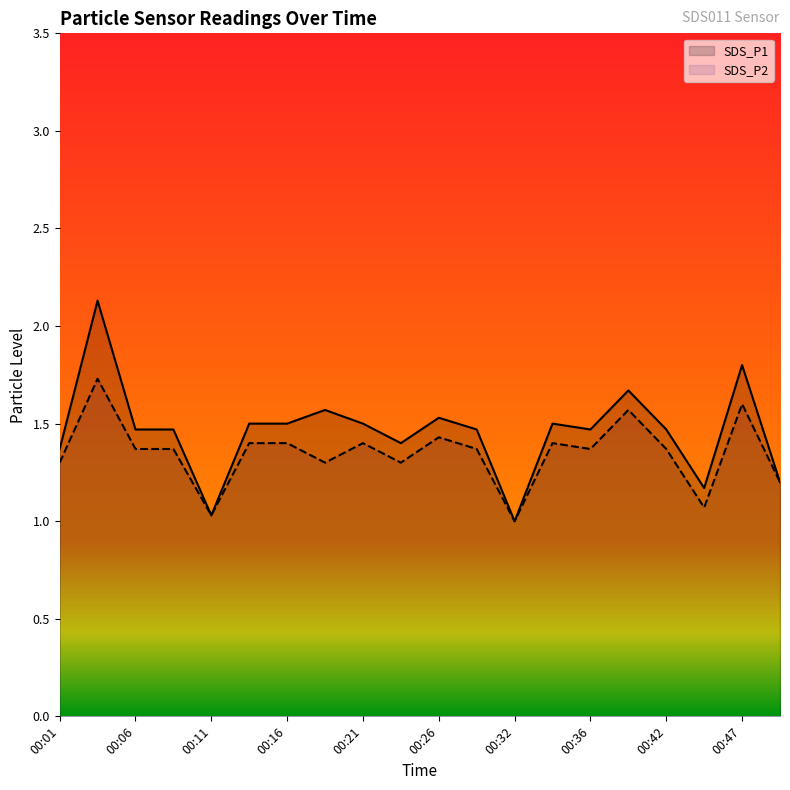

Reading left to right, transcribe all the data shown in this chart.

SDS_P1: 00:01=1.4	00:03=2.1	00:06=1.5	00:09=1.5	00:11=1.0	00:14=1.5	00:16=1.5	00:19=1.6	00:21=1.5	00:24=1.4	00:26=1.5	00:29=1.5	00:32=1.0	00:34=1.5	00:36=1.5	00:39=1.7	00:42=1.5	00:44=1.2	00:47=1.8	00:49=1.2
SDS_P2: 00:01=1.3	00:03=1.7	00:06=1.4	00:09=1.4	00:11=1.0	00:14=1.4	00:16=1.4	00:19=1.3	00:21=1.4	00:24=1.3	00:26=1.4	00:29=1.4	00:32=1.0	00:34=1.4	00:36=1.4	00:39=1.6	00:42=1.4	00:44=1.1	00:47=1.6	00:49=1.2